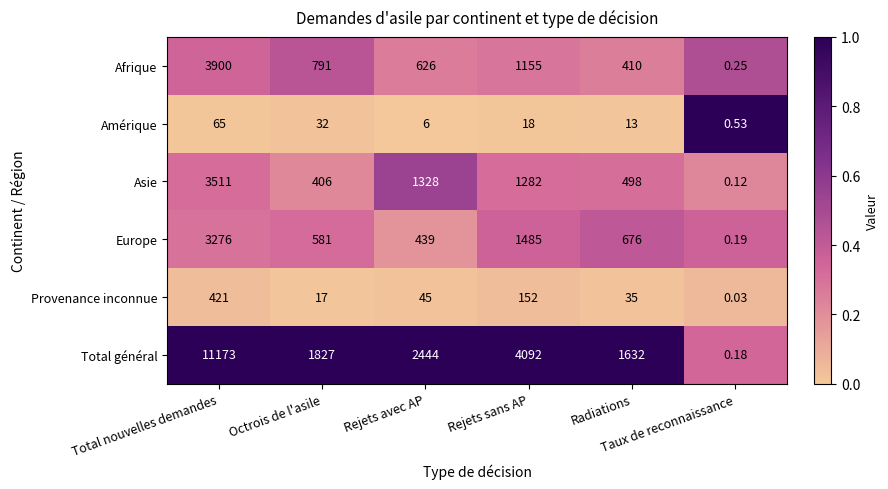

At which category does the chart reach its minimum across all series?

Taux de reconnaissance